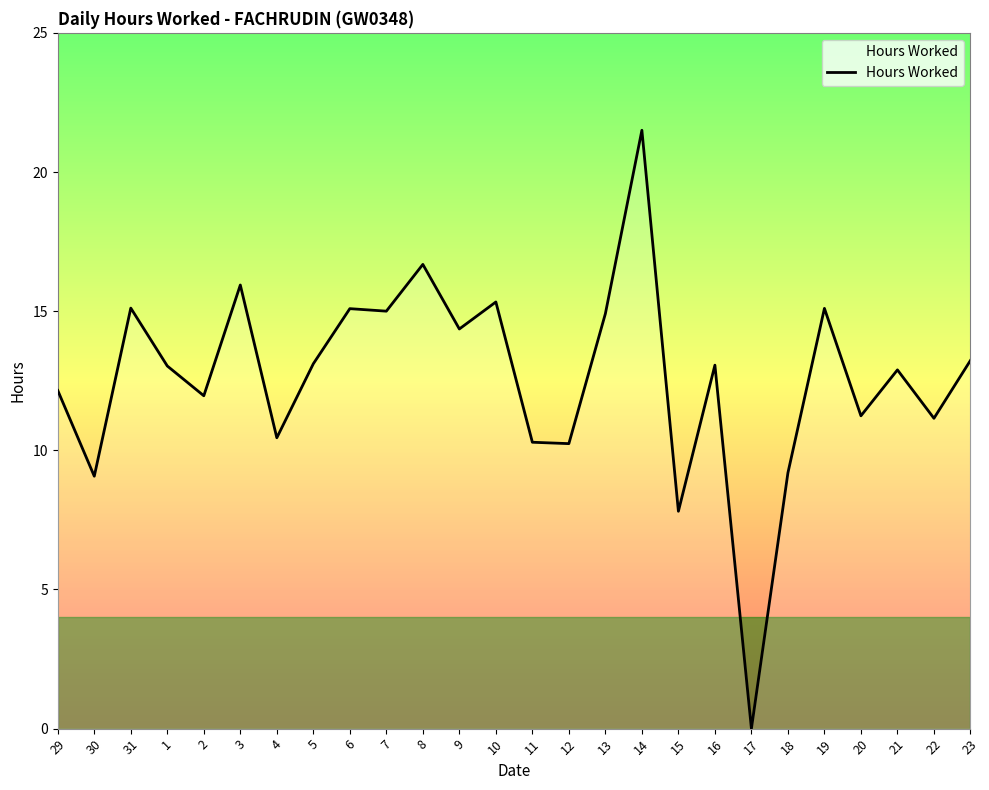

What value does the data have at 14?

21.5